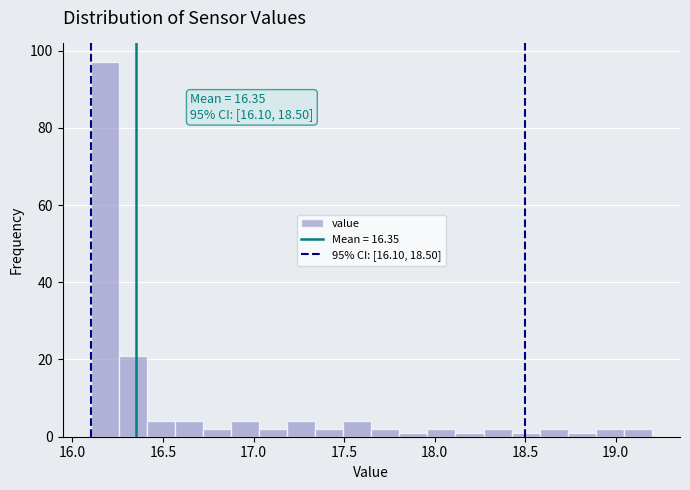

Read against the x-axis, roughly where is the centre of the tallest bar?

16.20